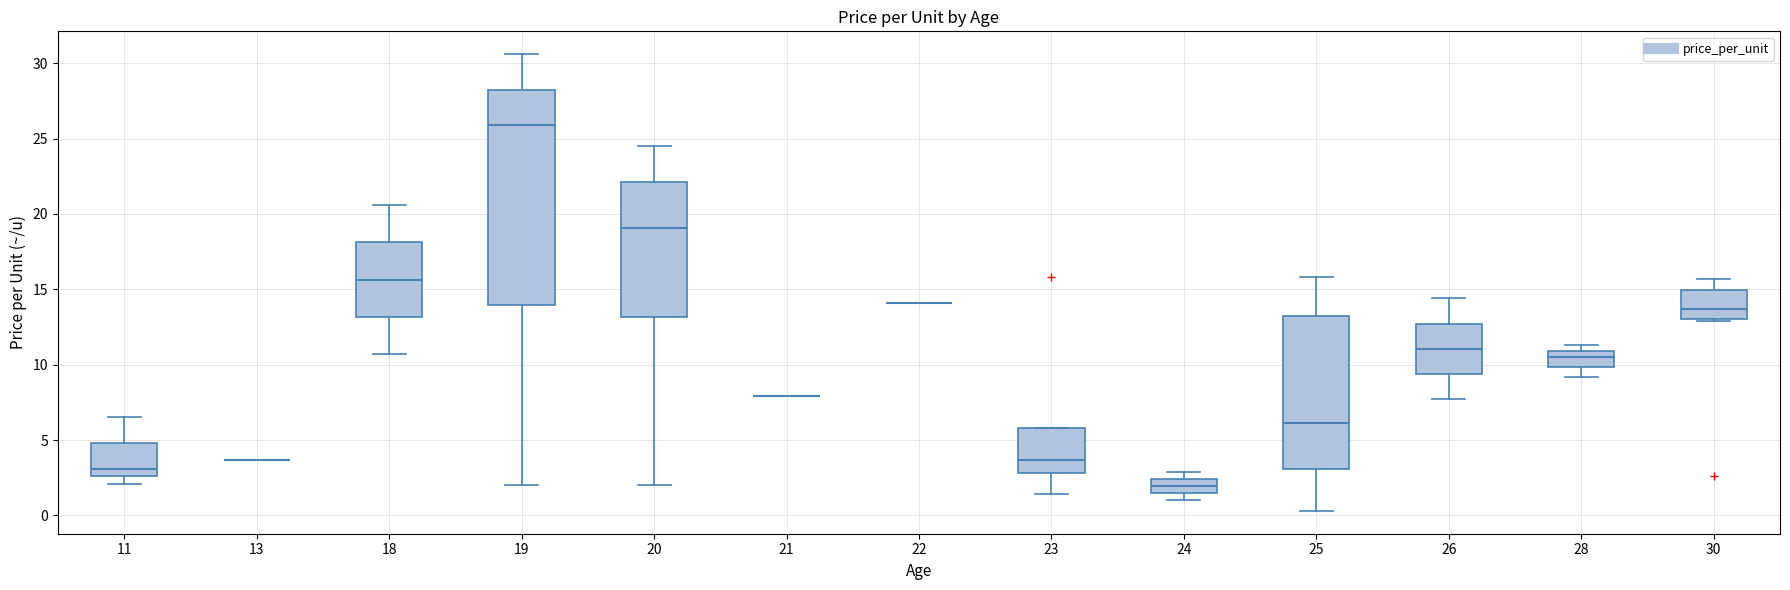

Which box is the tallest, from its lower edge to its upper edge?

19